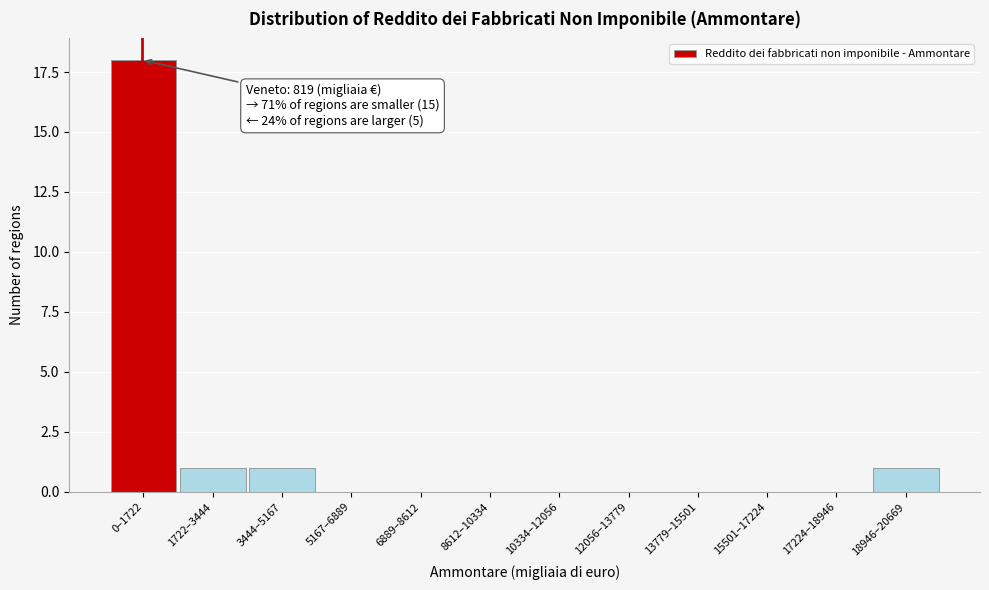

Reading left to right, list all the values displayed in this chart.

0–1722=18	1722–3444=1	3444–5167=1	5167–6889=0	6889–8612=0	8612–10334=0	10334–12056=0	12056–13779=0	13779–15501=0	15501–17224=0	17224–18946=0	18946–20669=1